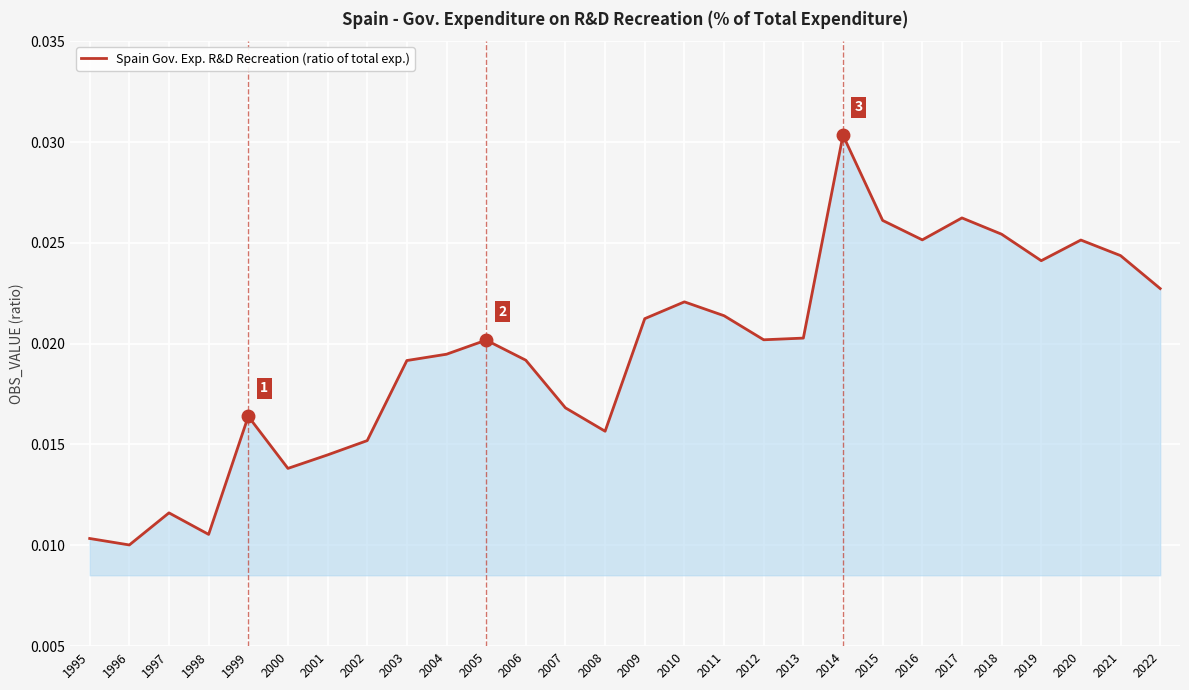

Where is the first local maximum?

1997